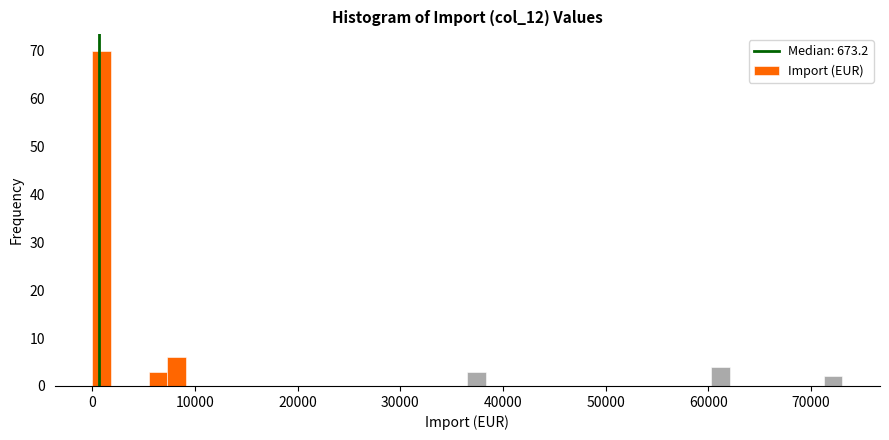

Around what value on the x-axis is the tallest bar? Give the approximate position of its centre, as read against the axis.

1000